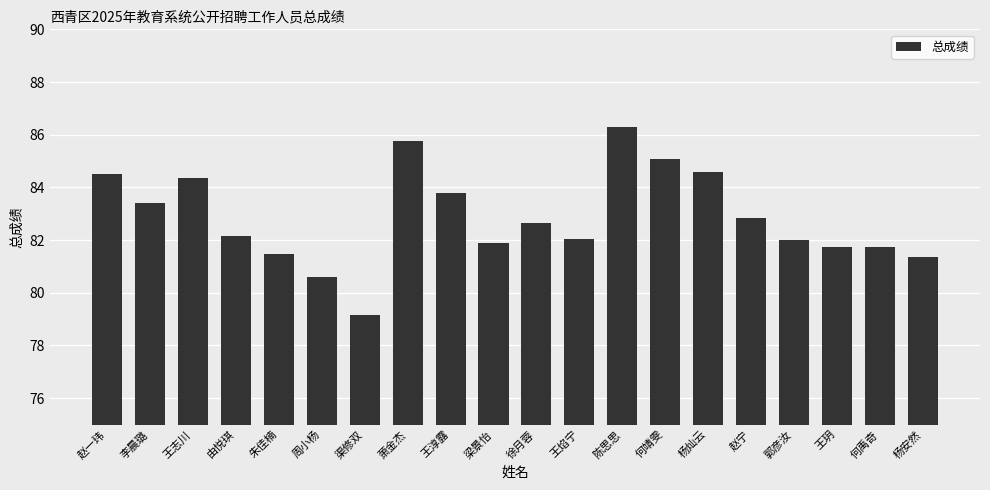

What is the ratio of the value at 朱佳楠 to the value at 王淳露?

1.0